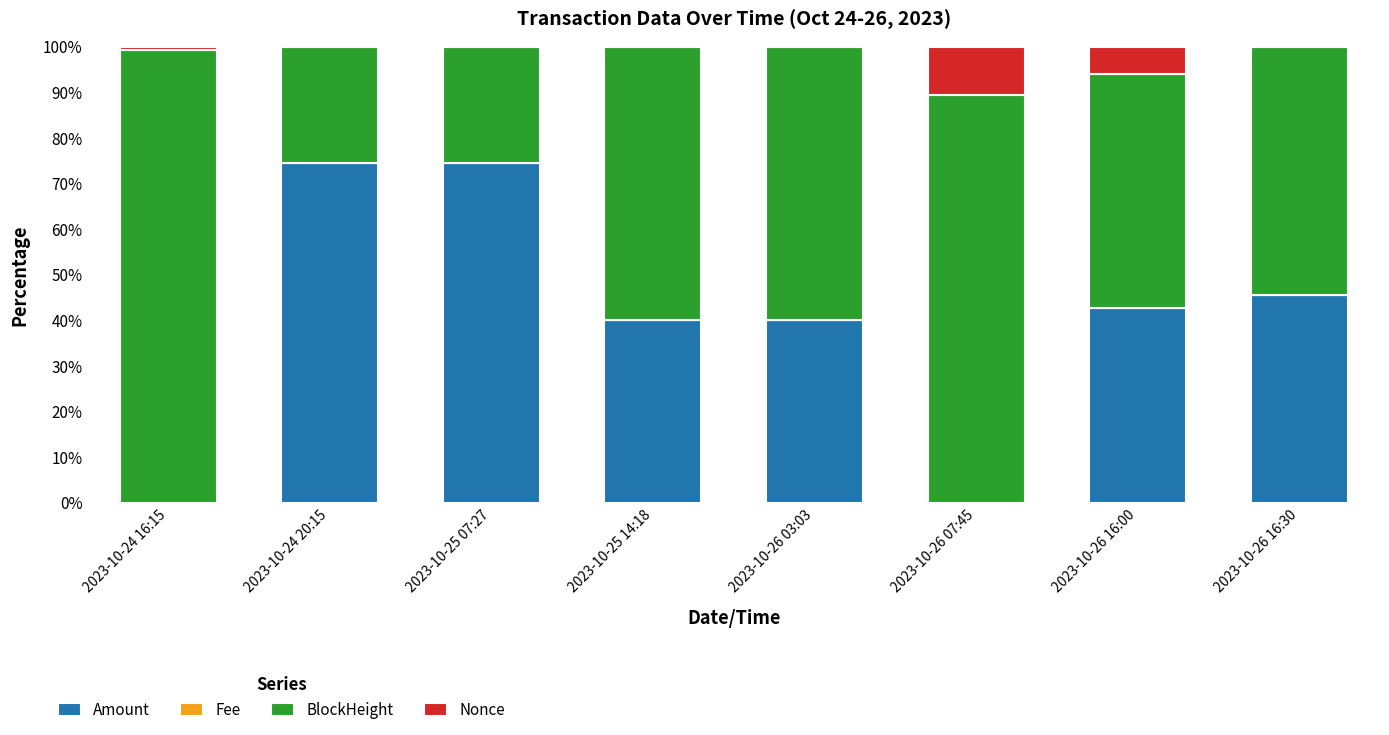

What is the total value across all series at 2023-10-26 07:45?

100.0